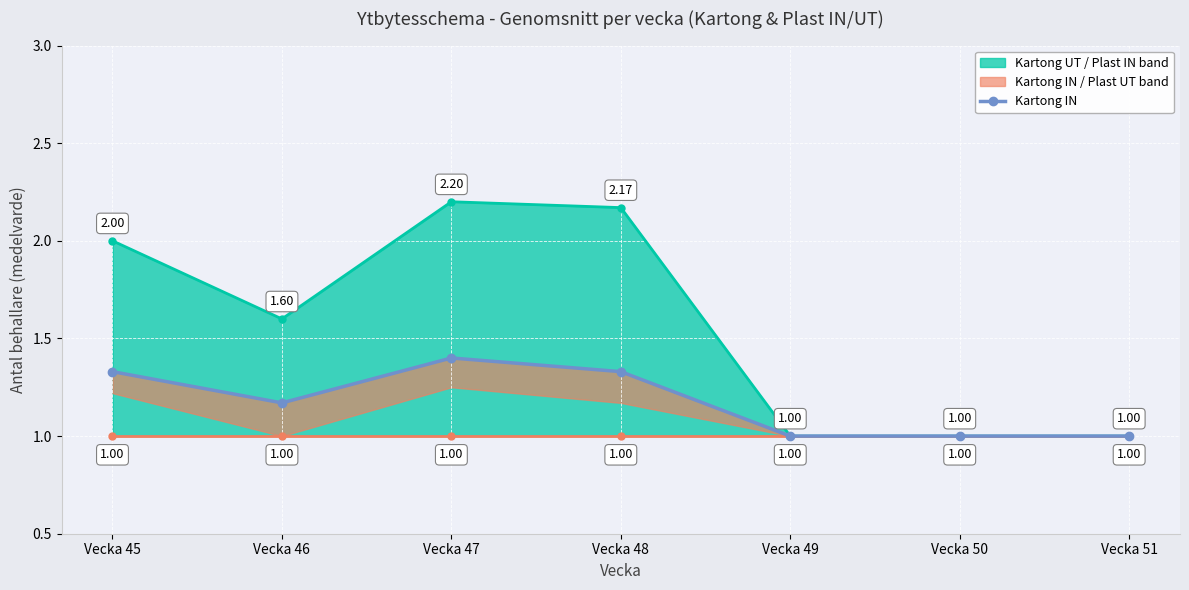

At which category is the sum across all series the highest?

Vecka 47